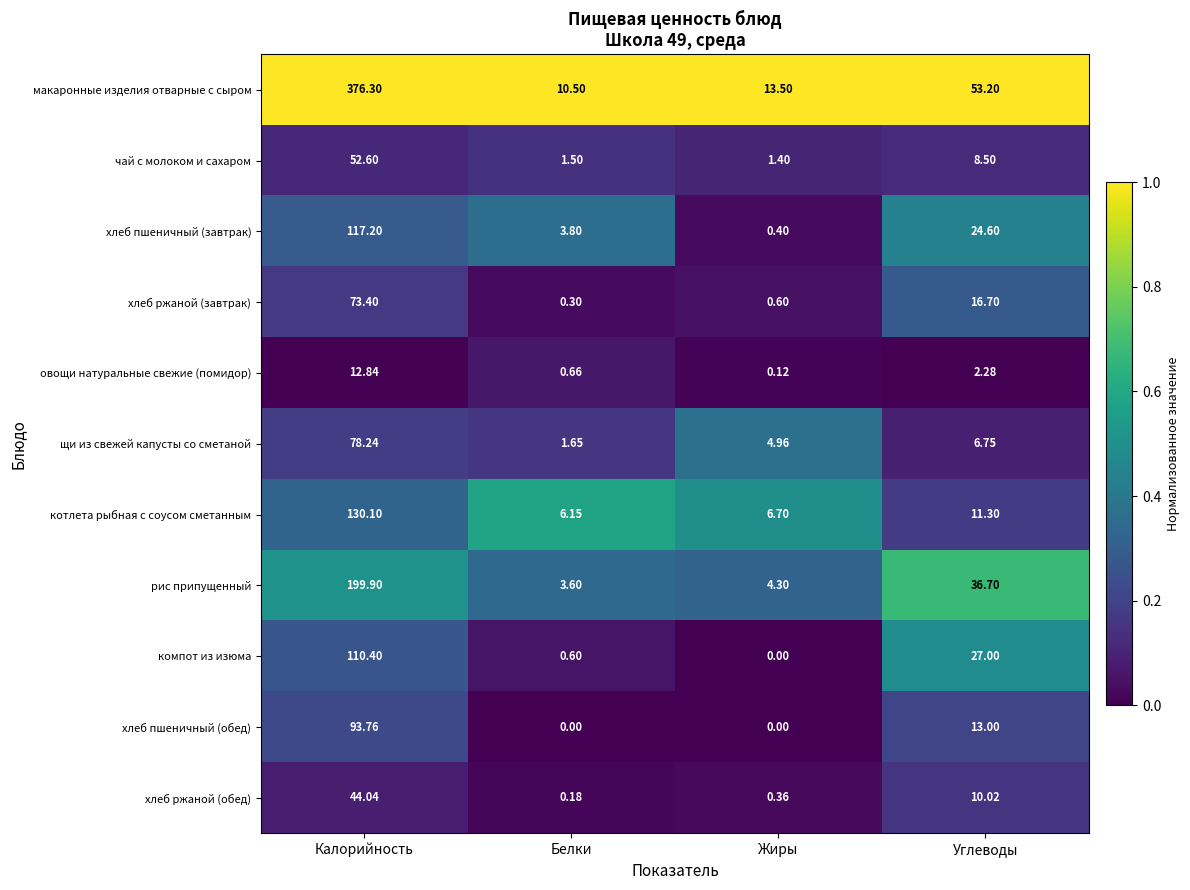

Which category has the lowest value in the чай с молоком и сахаром series?

Жиры